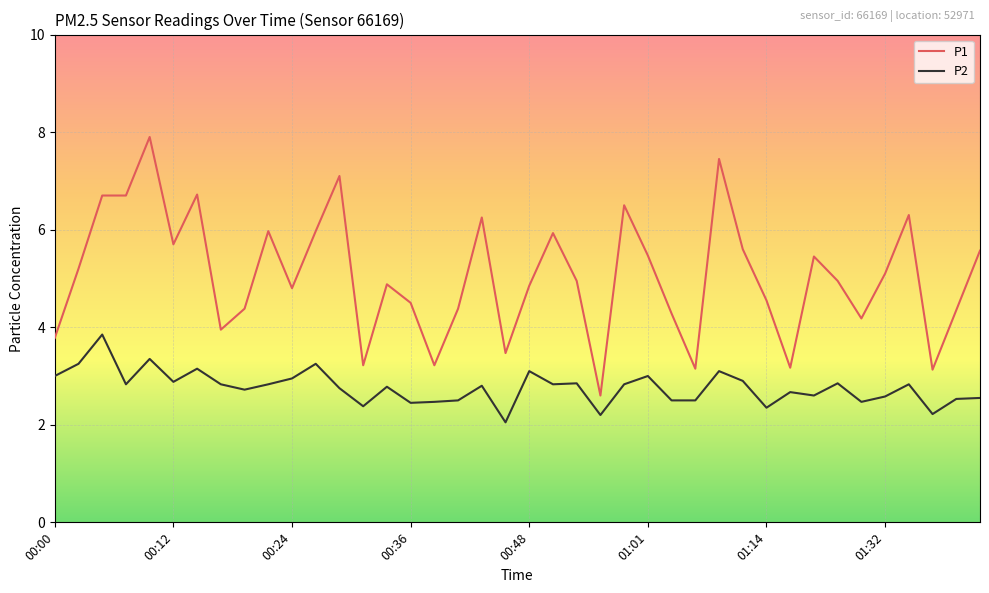

Rank the series by their average value, from lowest to highest.

P2, P1